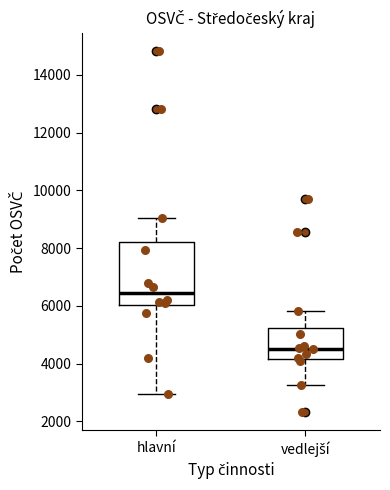

Reading left to right, transcribe this box plot: for each box, give where its median line is, the range the box spans, and where its two whiskers end, as read against the y-axis. The values are not printed on the chart, so give them approximately, as read against the axis.

hlavní: median 6400, box 6000 to 8200, whiskers 3000 to 9000
vedlejší: median 4600, box 4200 to 5200, whiskers 3200 to 5800